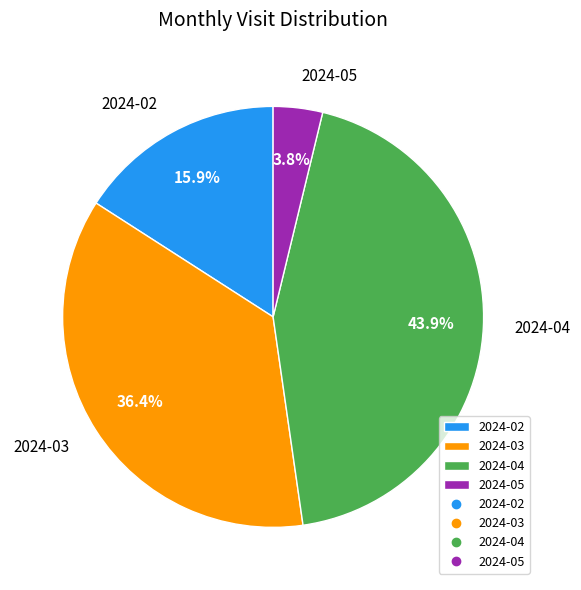

Count the number of slices in the pie.

4